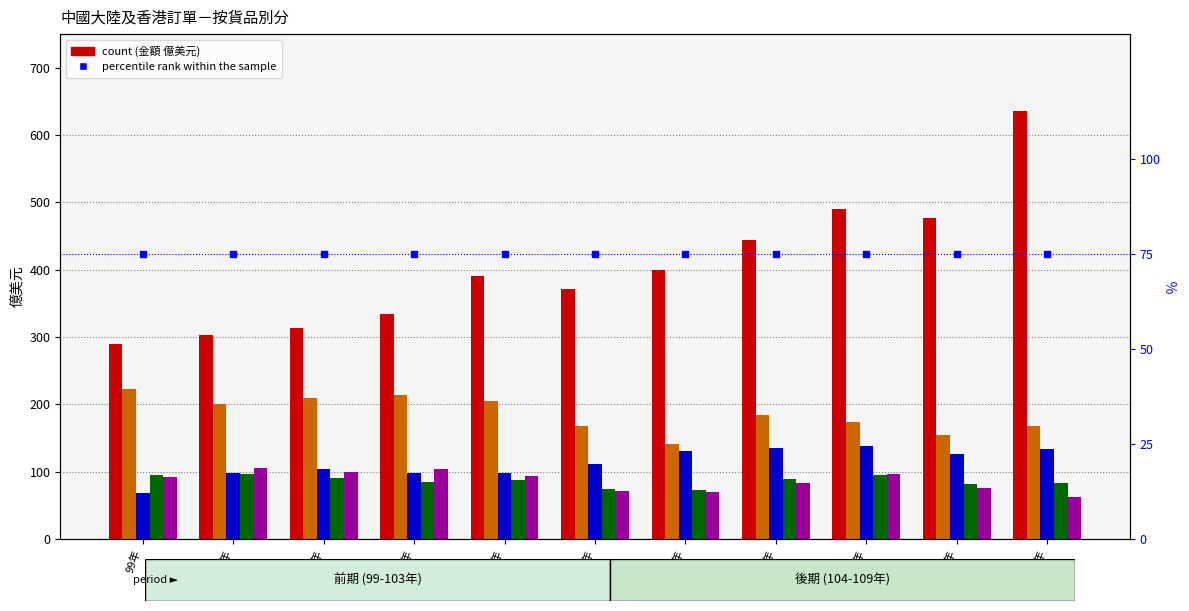

The value of 資訊通信 at 100年 is 156.3. True or false?

False